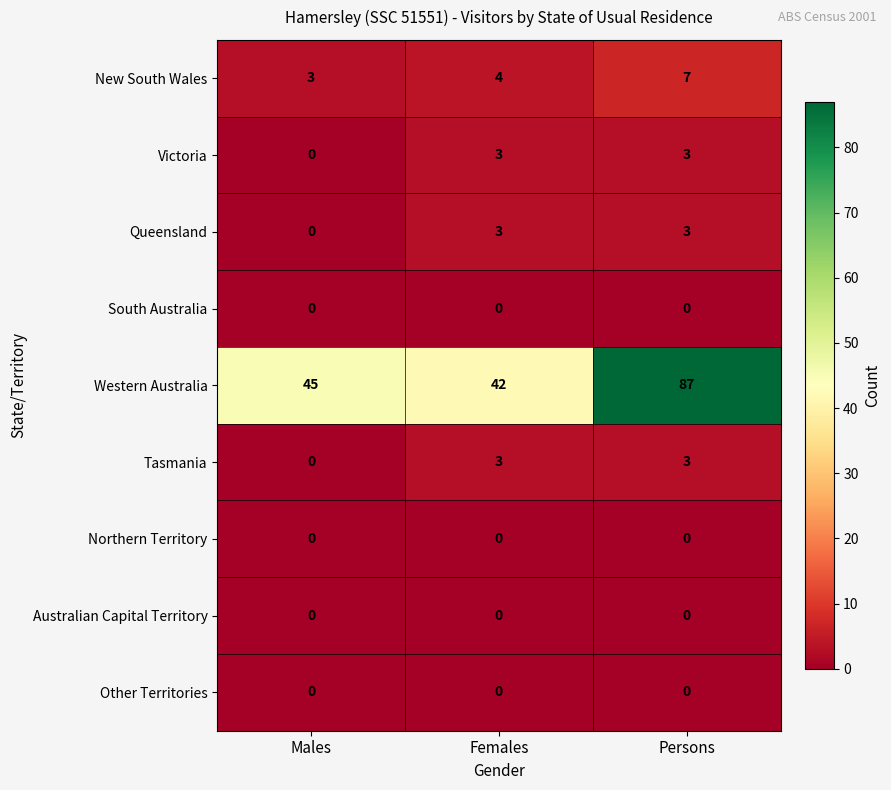

What is the maximum value for Western Australia?

87